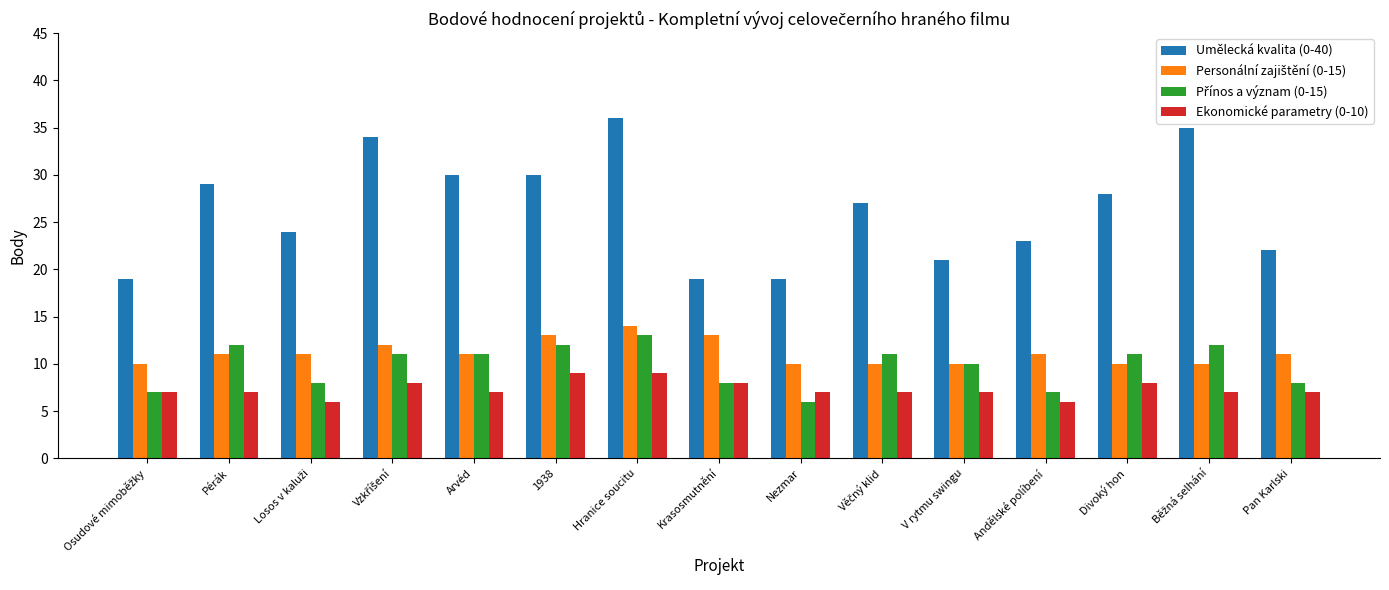

Which series has the largest total across all categories?

Umělecká kvalita (0-40)